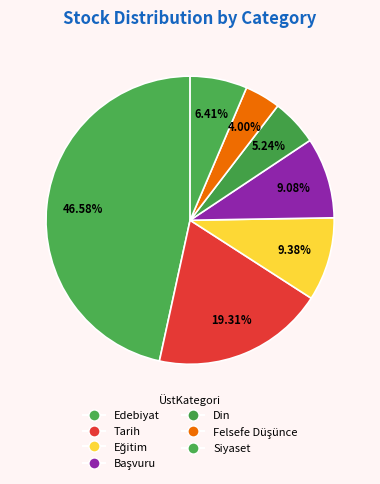

Which slice is the largest?

Edebiyat